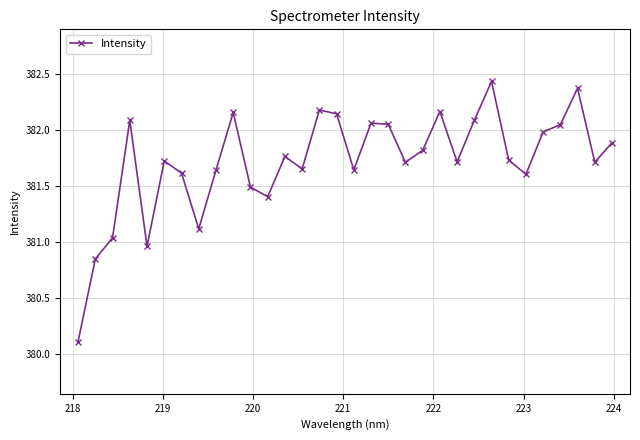

What is the minimum value shown in the chart?

380.1